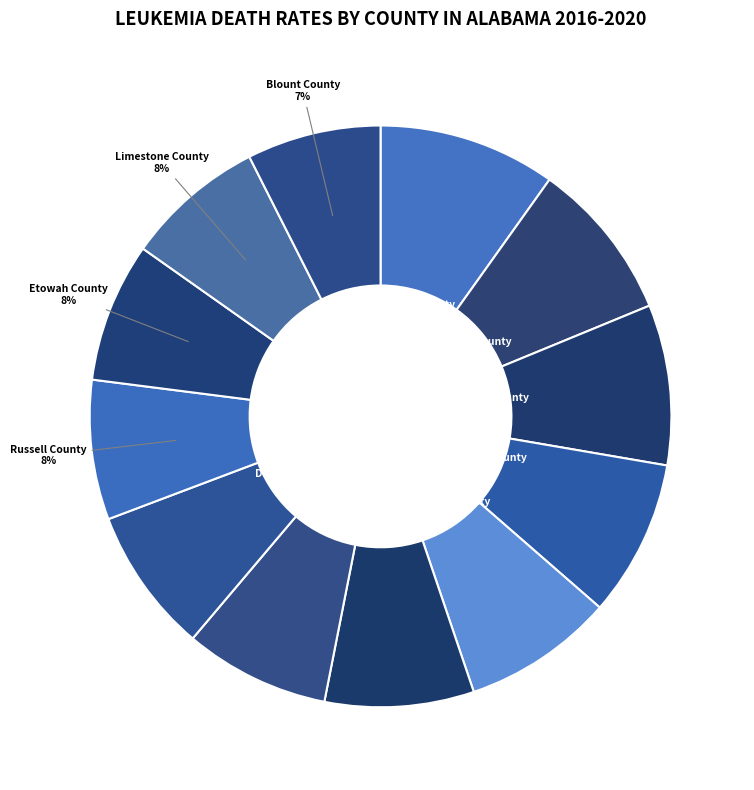

How many segments does this pie chart have?

12